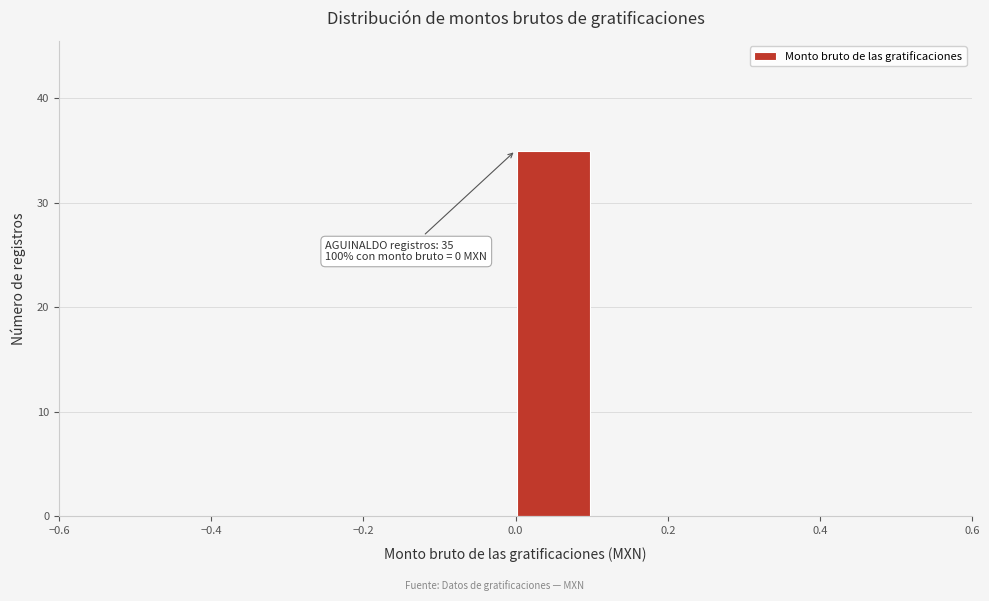

Which range on the x-axis has the tallest bar?

0.0 to 0.1